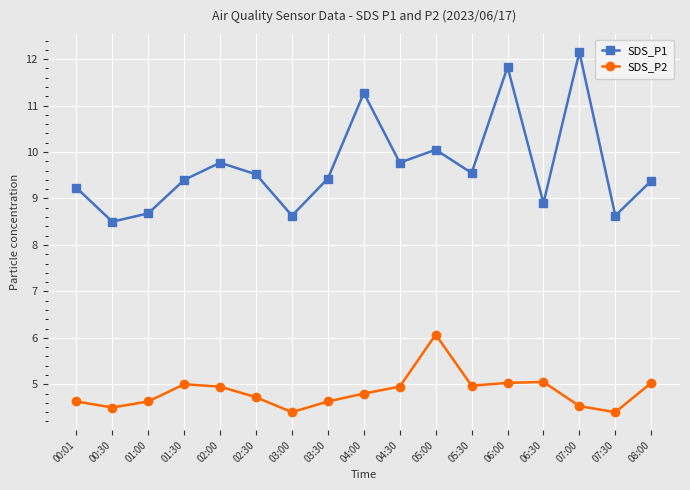

The value of SDS_P2 at 03:00 is 4.4. True or false?

True